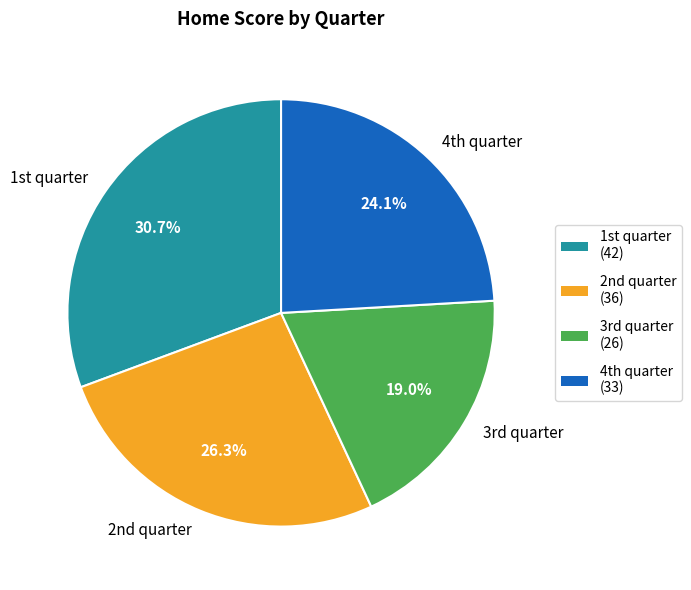

What is the largest slice in the pie chart?

1st quarter